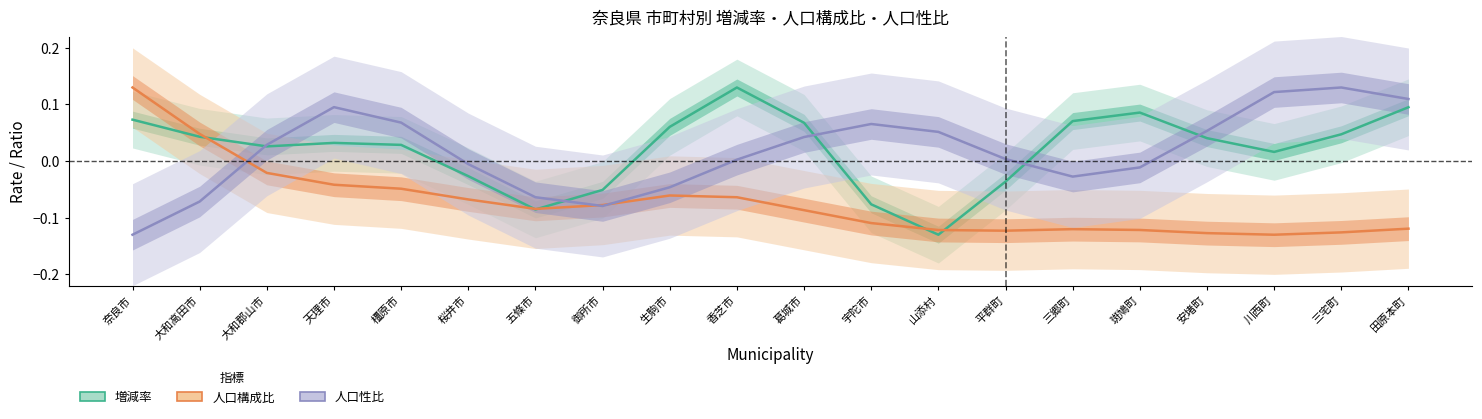

Which series changed the most between 香芝市 and 三郷町?

増減率